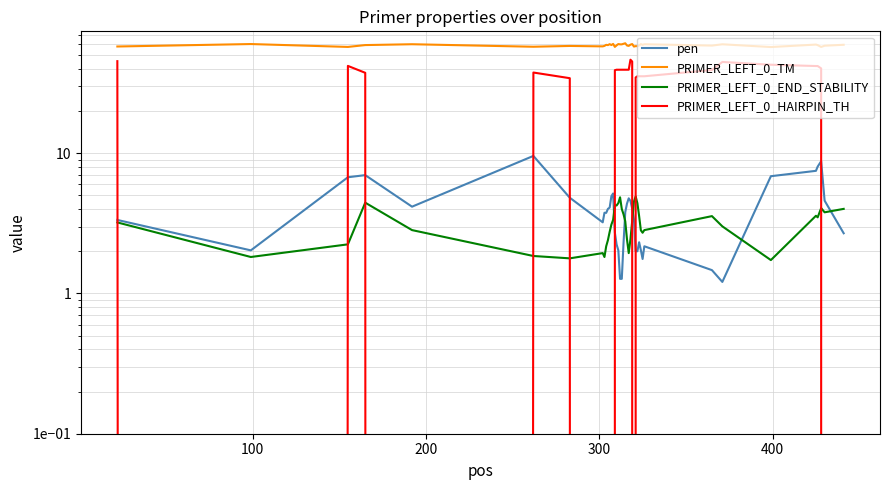

Reading left to right, what are all the values shown in this chart?

pen: 3.3	2.0	6.7	7.0	4.2	9.6	4.8	3.2	3.8	3.8	4.0	4.1	4.9	5.2	2.7	2.2	2.0	1.3	1.3	2.3	3.8	4.4	4.8	4.6	4.0	3.4	2.0	2.0	2.3	2.0	1.8	2.2	1.5	1.2	6.9	7.5	8.0	8.8	4.6	2.7
PRIMER_LEFT_0_TM: 57.7	60.0	57.3	59.0	59.8	57.4	58.2	57.8	58.2	59.2	59.0	59.9	59.1	60.2	57.3	58.8	60.0	59.7	59.7	60.3	60.8	58.6	58.2	59.4	60.0	57.6	58.0	58.0	58.7	60.0	59.2	59.8	58.5	59.8	57.1	59.5	59.0	57.2	58.4	59.3
PRIMER_LEFT_0_END_STABILITY: 3.2	1.8	2.2	4.4	2.8	1.9	1.8	1.9	1.8	2.2	2.4	2.8	3.1	3.4	4.3	4.2	4.4	4.8	4.0	3.7	3.3	2.4	1.9	2.4	3.3	4.5	4.9	4.4	3.6	2.8	2.7	2.8	3.6	3.0	1.7	3.6	3.5	4.1	3.8	4.0
PRIMER_LEFT_0_HAIRPIN_TH: 45.3	0.0	41.9	37.4	0.0	37.6	34.3	0.0	0.0	0.0	0.0	0.0	0.0	0.0	39.1	39.4	39.4	39.4	39.4	39.4	39.4	39.4	39.4	46.4	45.0	0.0	34.7	35.4	35.4	35.4	35.4	35.4	39.2	44.7	42.7	41.8	41.8	40.2	0.0	0.0